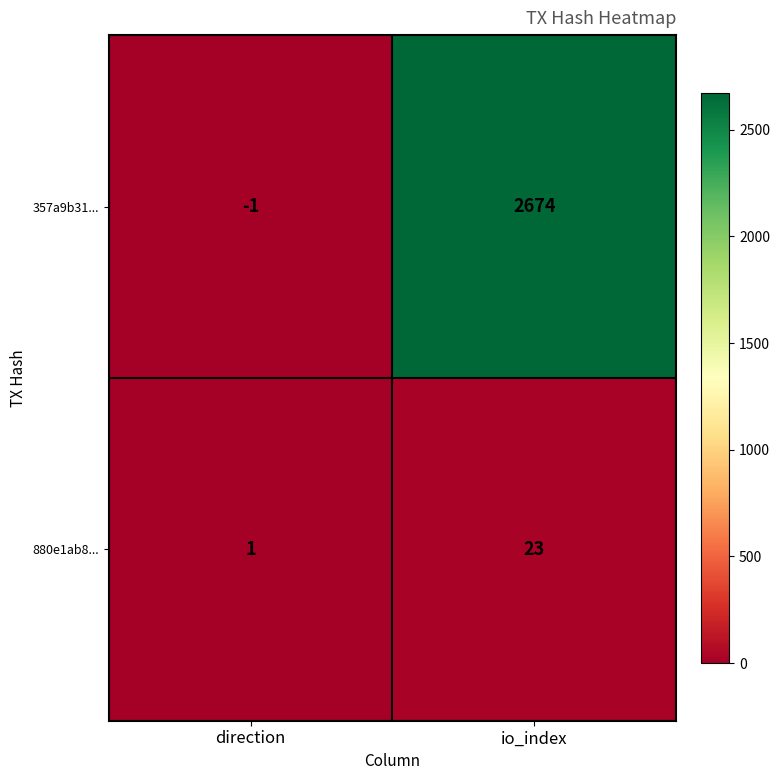

Which series has the largest total across all categories?

357a9b31...